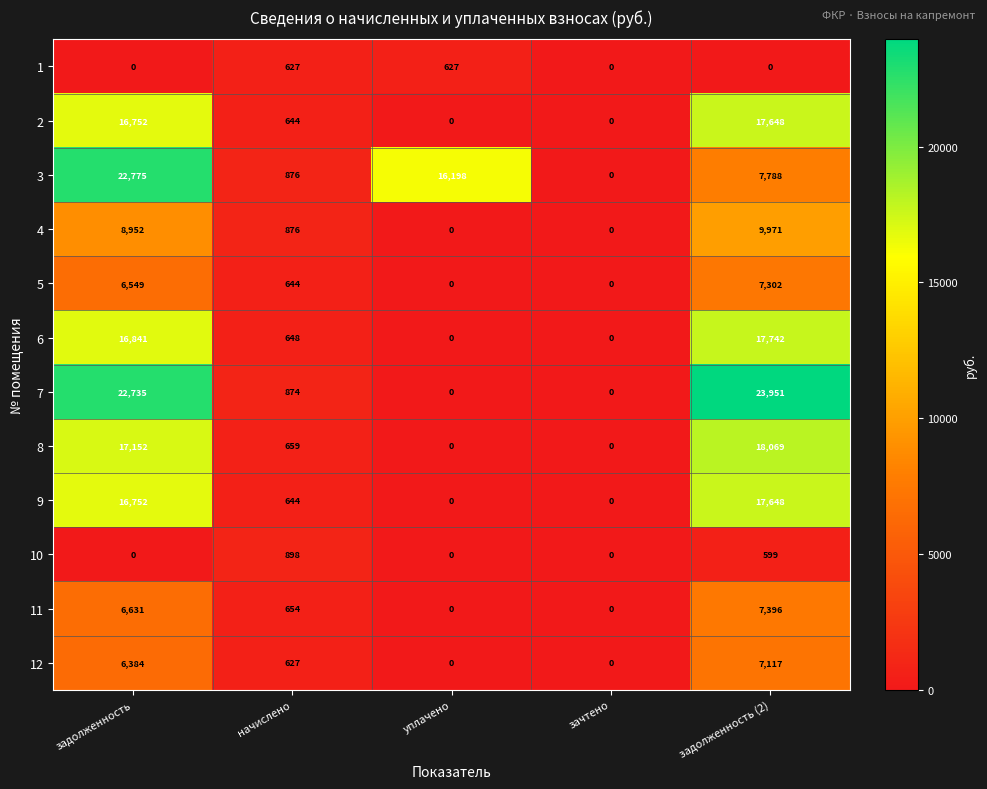

Which series has the largest range (max minus min)?

7